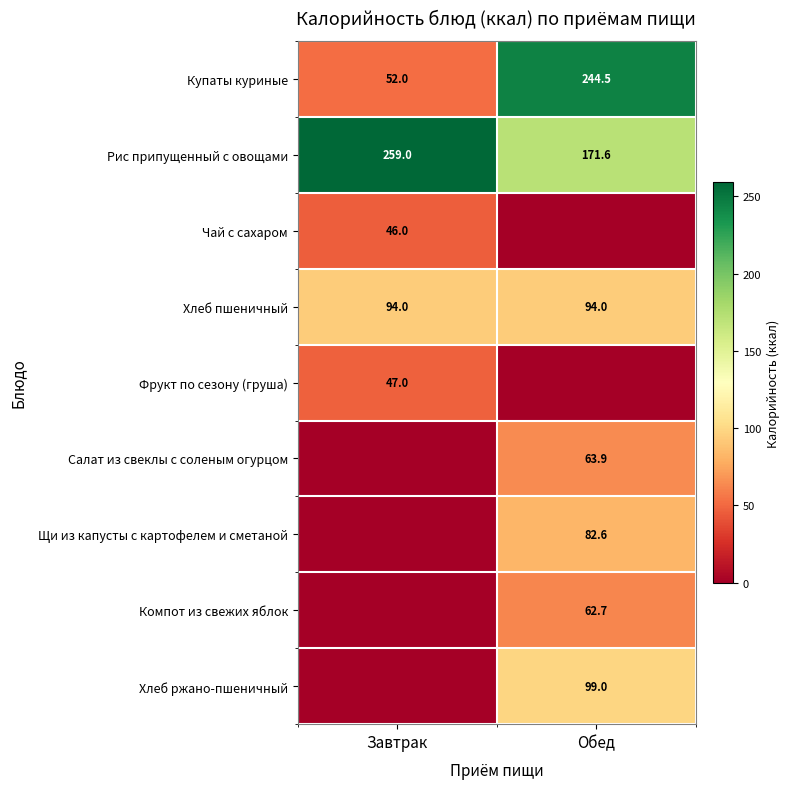

Between Завтрак and Обед, which is larger?

Обед